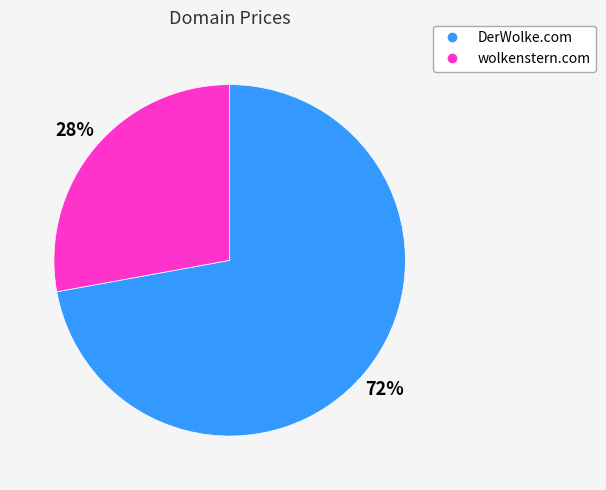

Is it true that DerWolke.com is 72% of the pie?

True